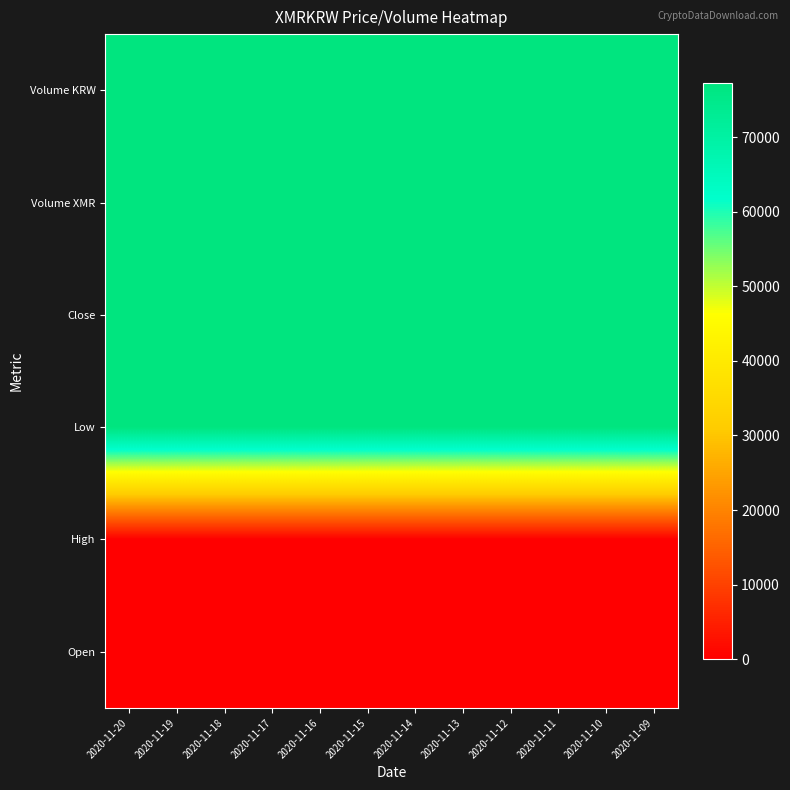

Which series has the largest range (max minus min)?

Volume KRW